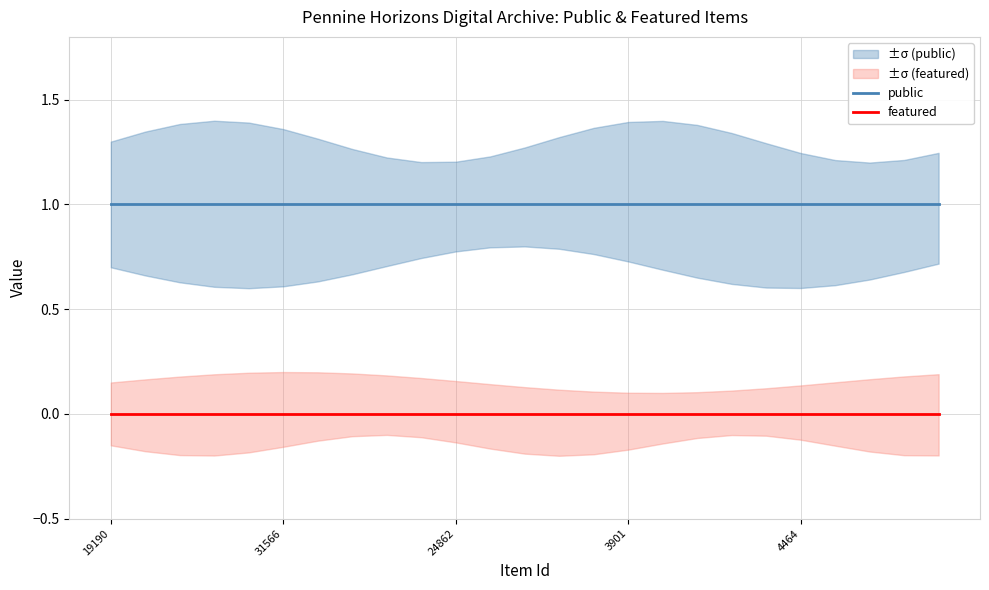

What is the sum of all public values?

25